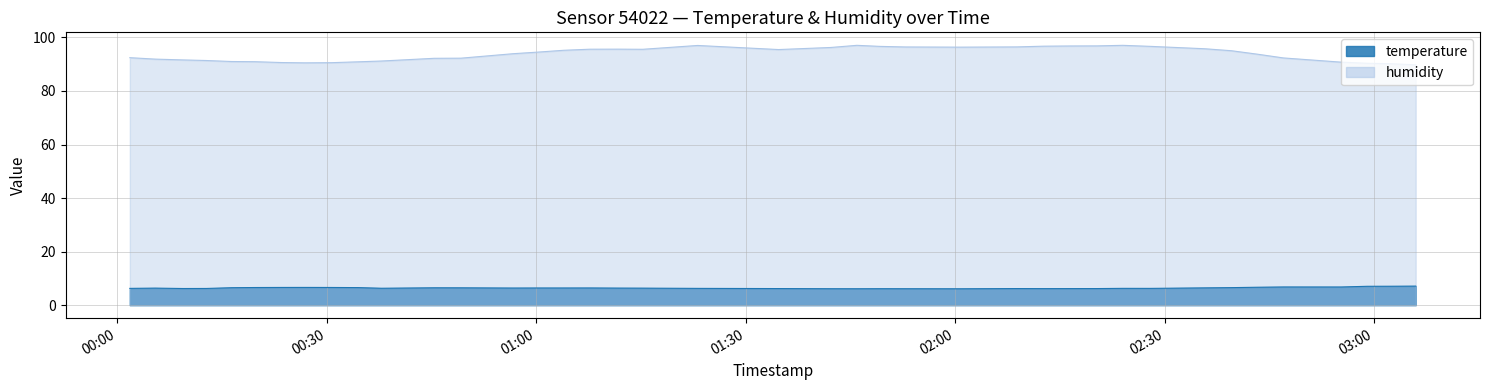

The value of humidity at 2023-03-26T00:34:29 is 90.9. True or false?

True